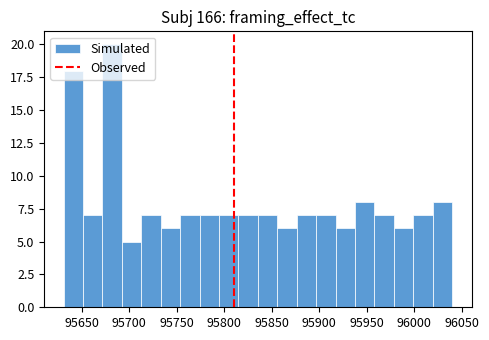

Over which range of the x-axis is the bar tallest?

95670 to 95690